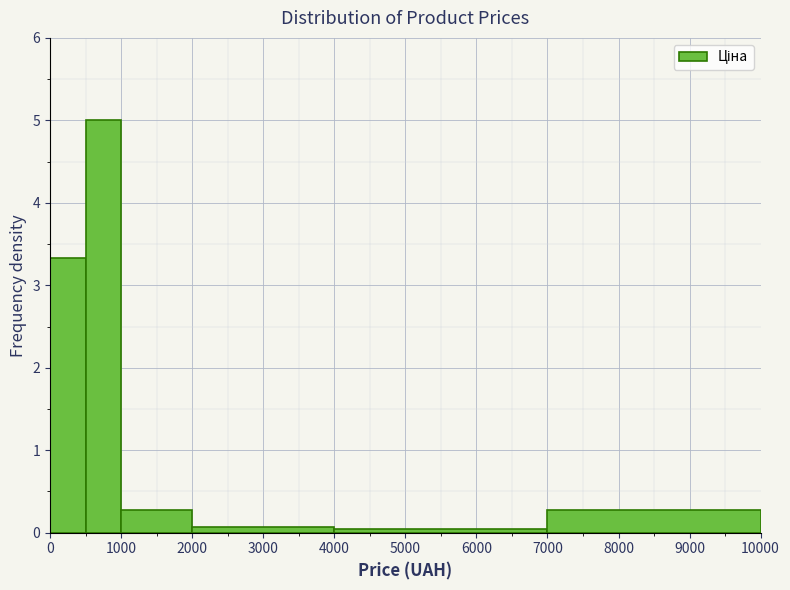

Reading left to right, list every bar in this chart as the range it spans on the x-axis followed by its height. The values are not printed on the chart, so give them approximately, as read against the axis.

0 to 500: 3.3
500 to 1000: 5.0
1000 to 2000: 0.3
2000 to 4000: under 0.1
4000 to 7000: under 0.1
7000 to 10000: 0.3